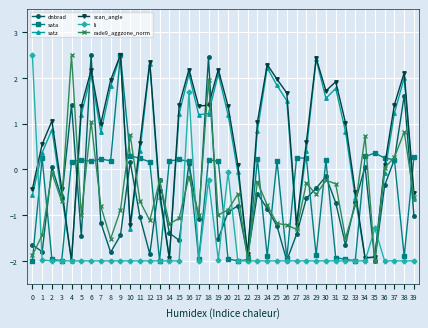

At which category does rade9_aggzone_norm reach its first local peak?

2